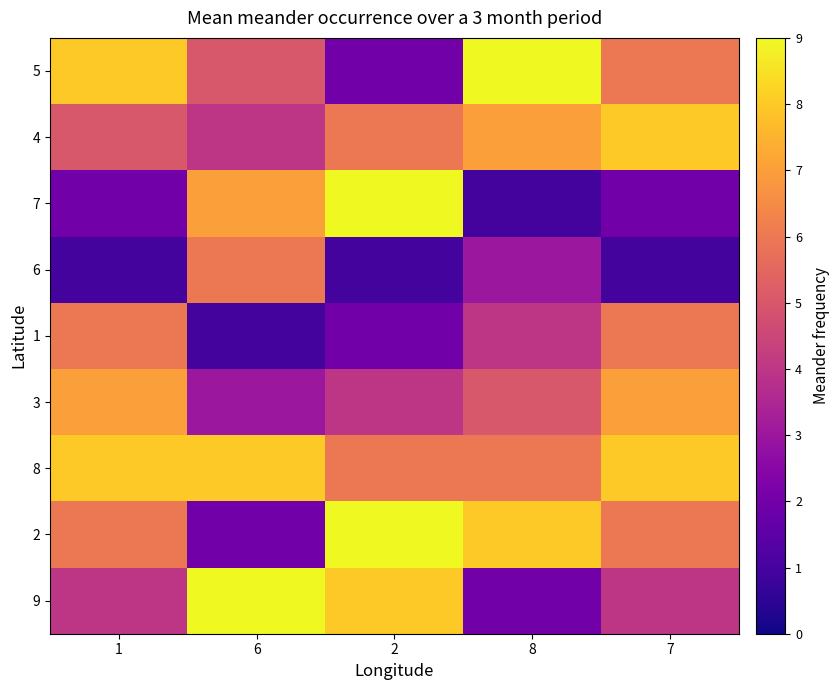

Which series has the largest total across all categories?

8